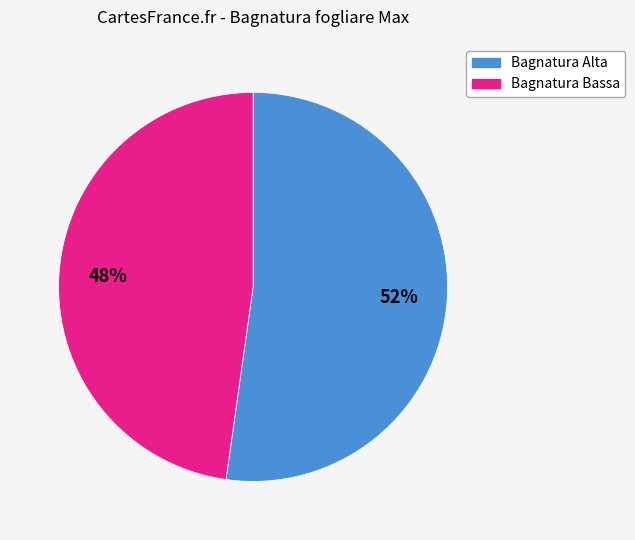

To the nearest percent, what is the average slice percentage?

50%